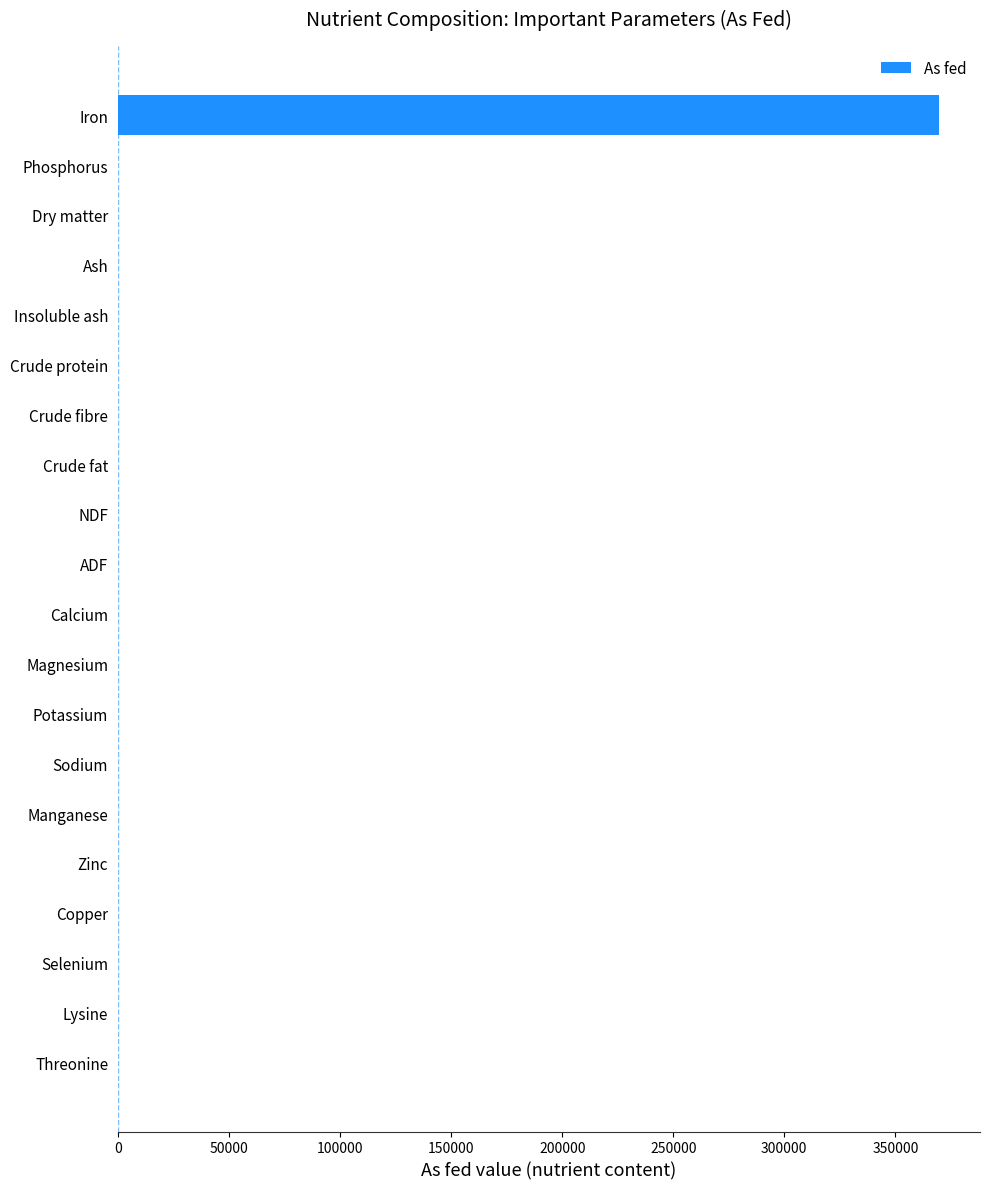

How many distinct data groups are displayed?

1